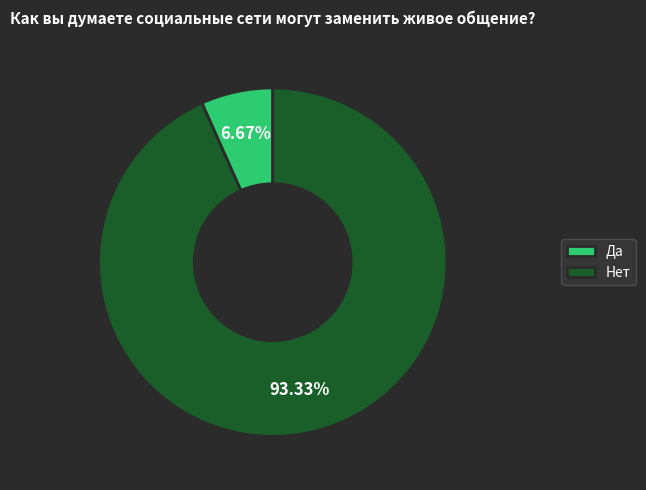

Which slice represents more than half of the pie?

Нет